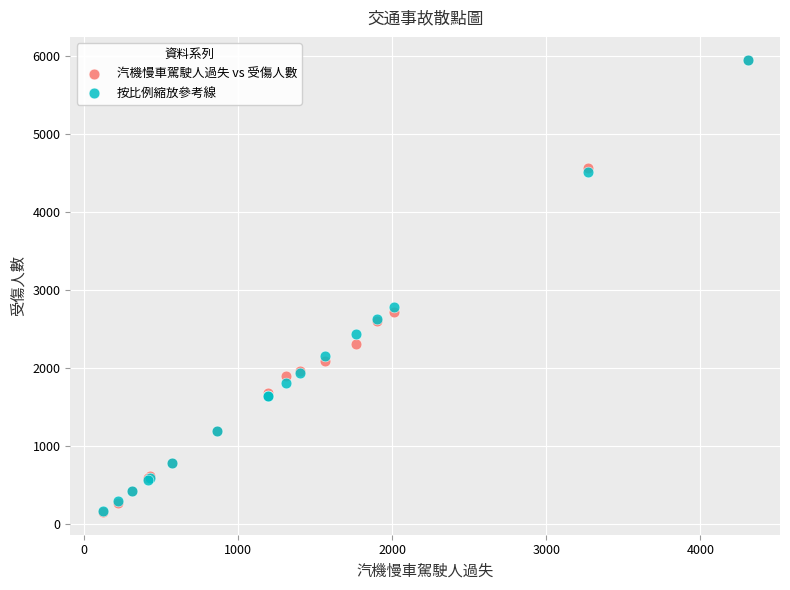

In the 汽機慢車駕駛人過失 vs 受傷人數 series, what Y value is closest to 3058?

2717.0